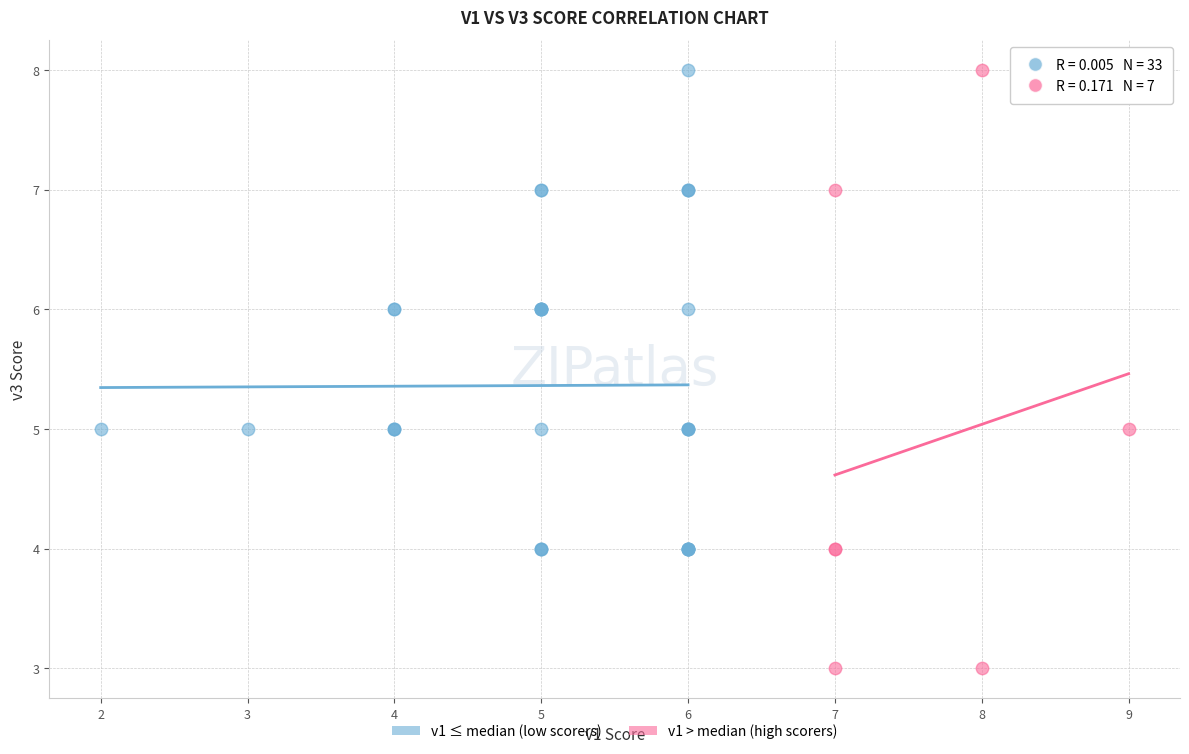

Which series has the largest Y range (max minus min)?

v1 > median (high scorers)